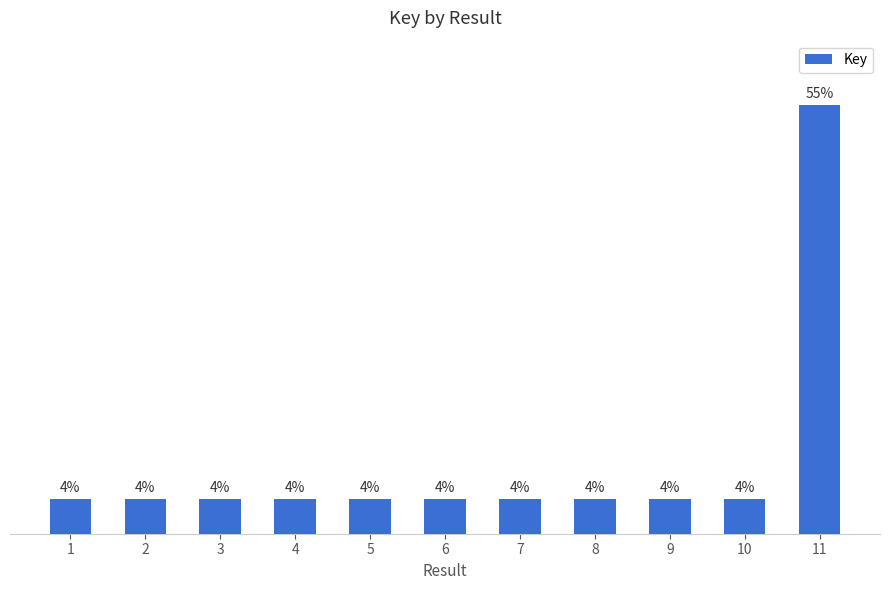

Is it true that the value at 9 is 112542660?

False